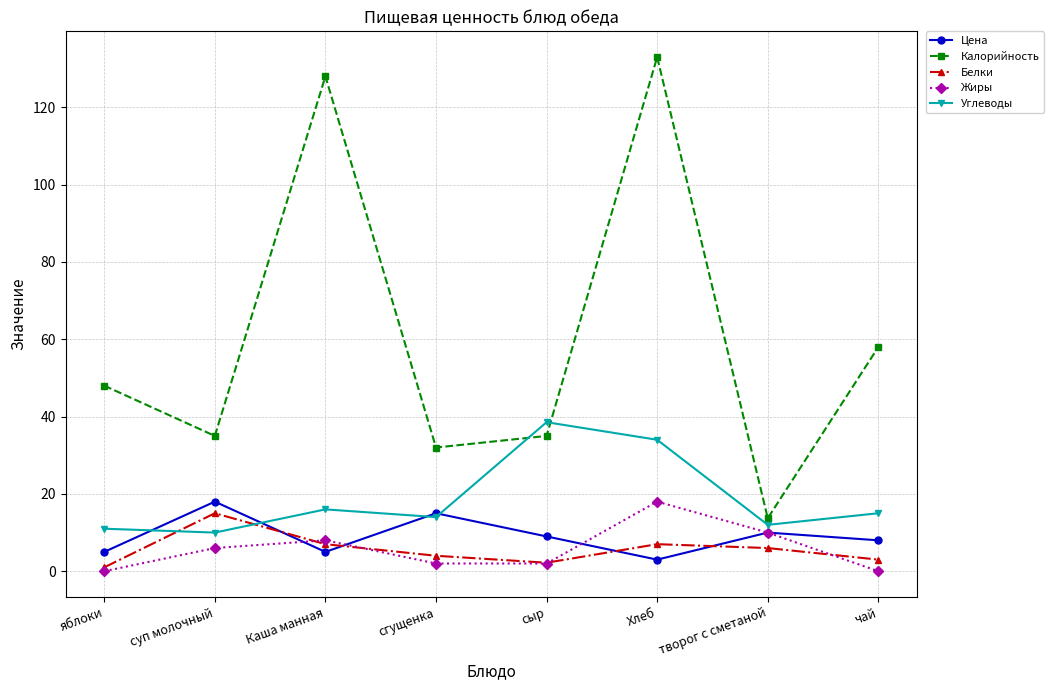

Which series changed the most between Каша манная and сыр?

Калорийность